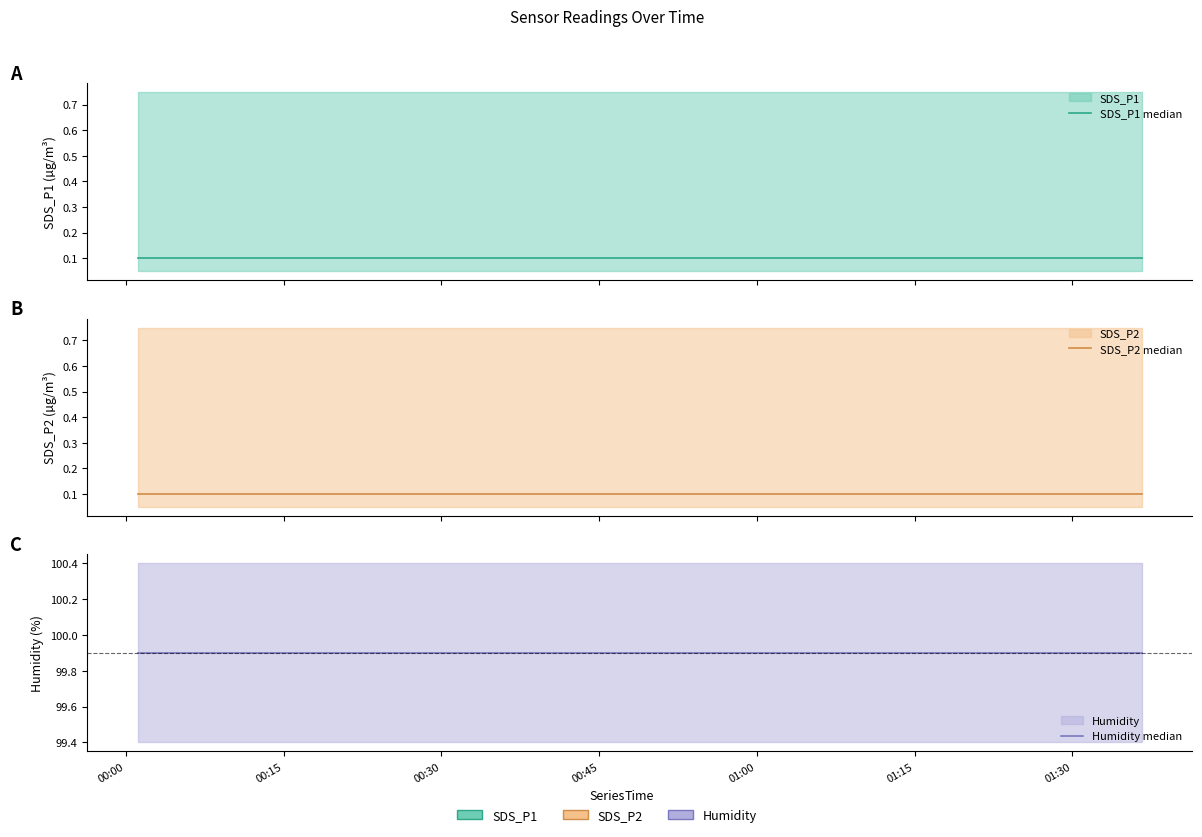

How many lines are shown in the chart?

3